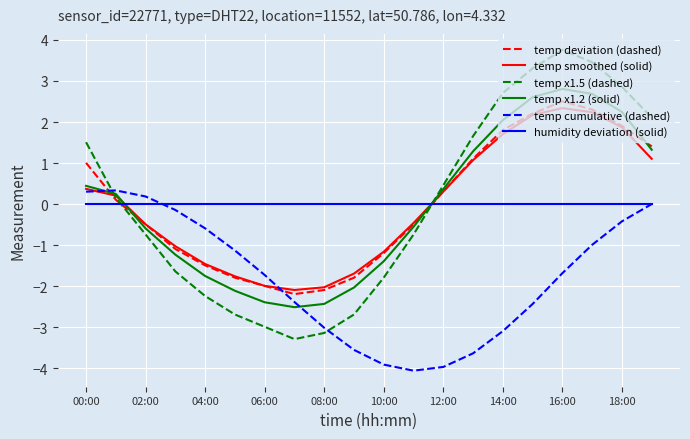

What is the lowest value of the temp x1.5 (dashed) series?

-3.3